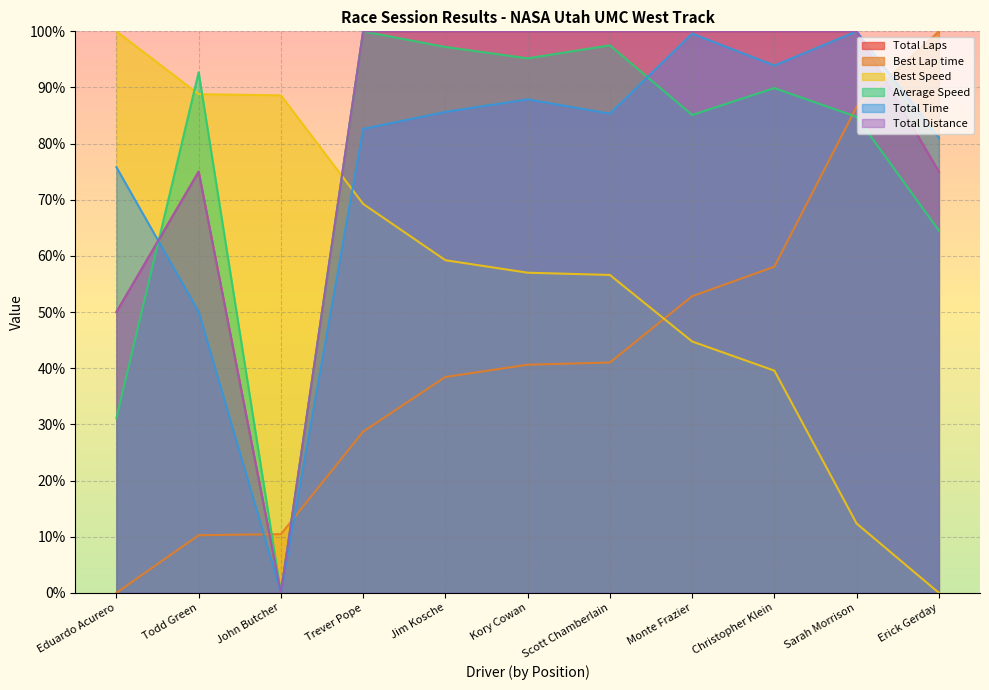

At which category is the sum across all series the highest?

Sarah Morrison